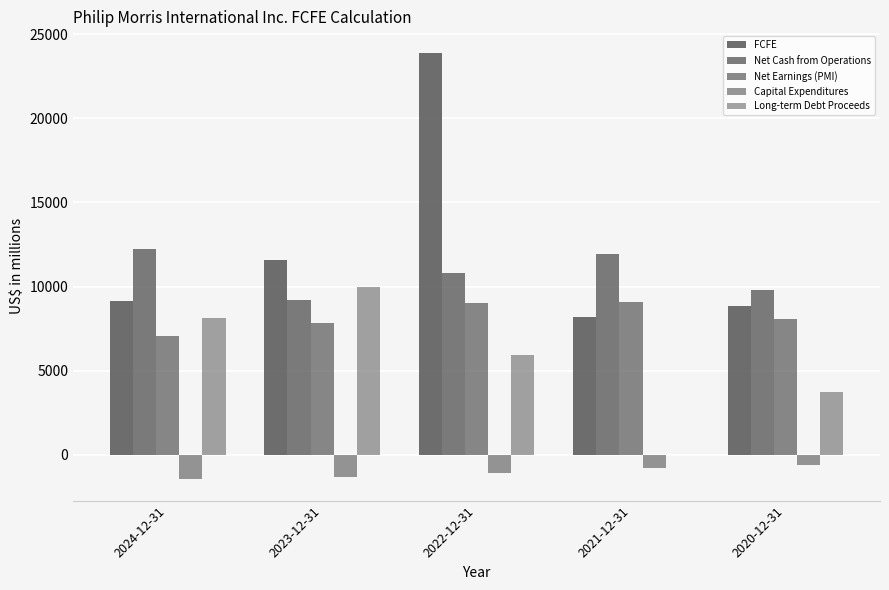

The Long-term Debt Proceeds series shows 3713 at 2020-12-31. True or false?

True